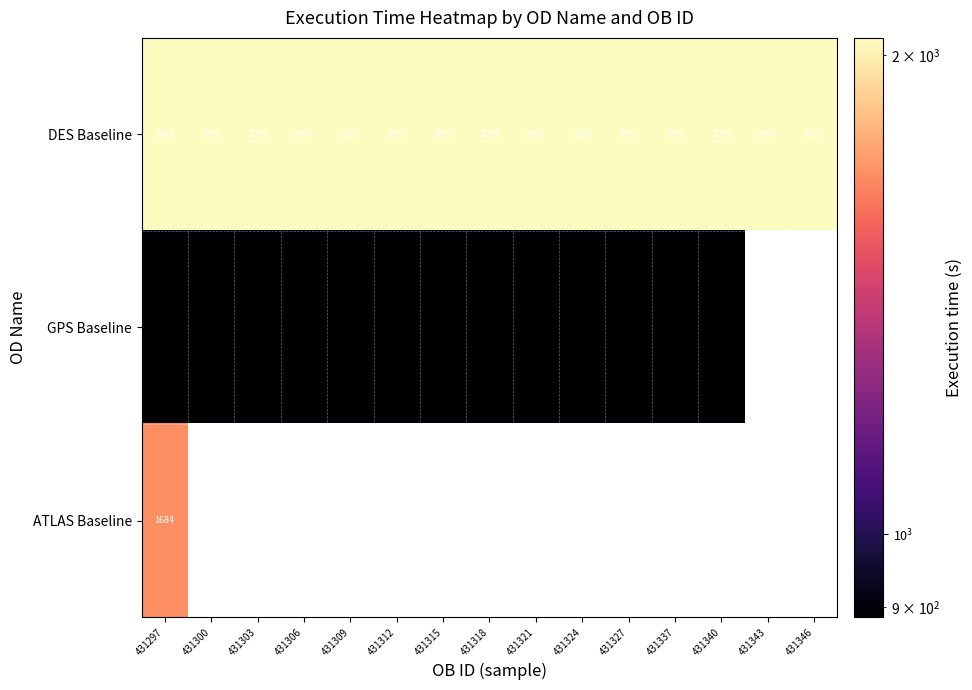

What is the spread (max minus min) of values at 431306?

1164.0